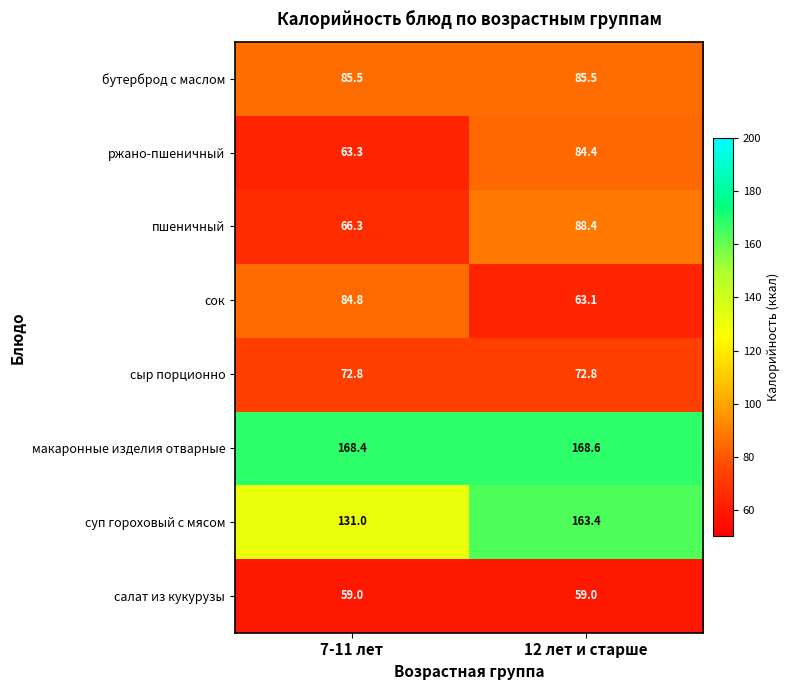

Count the number of categories in the chart.

2